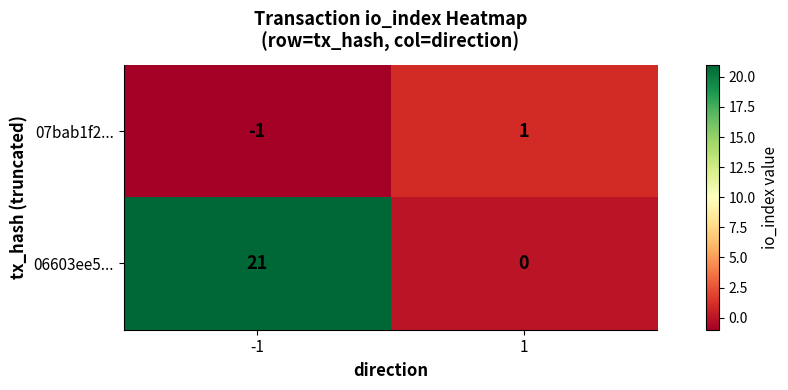

At which category is the sum across all series the highest?

-1